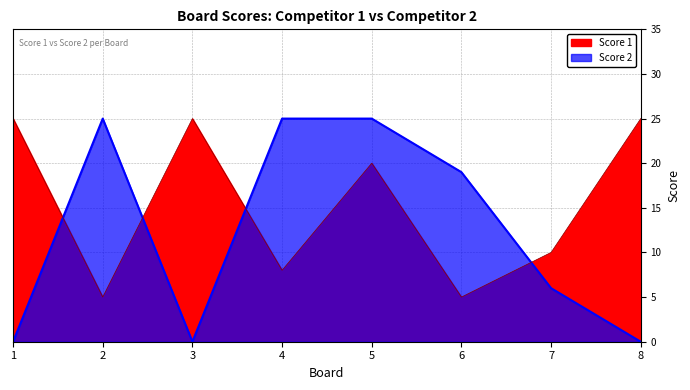

Which series changed the most between 1 and 5?

Score 2